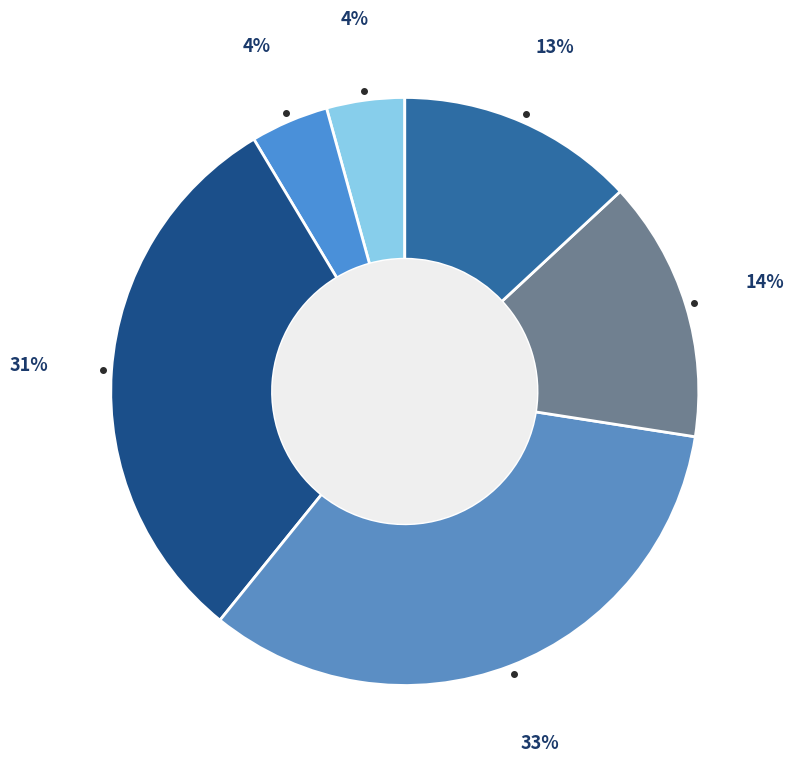

Does any single category account for the majority?

No